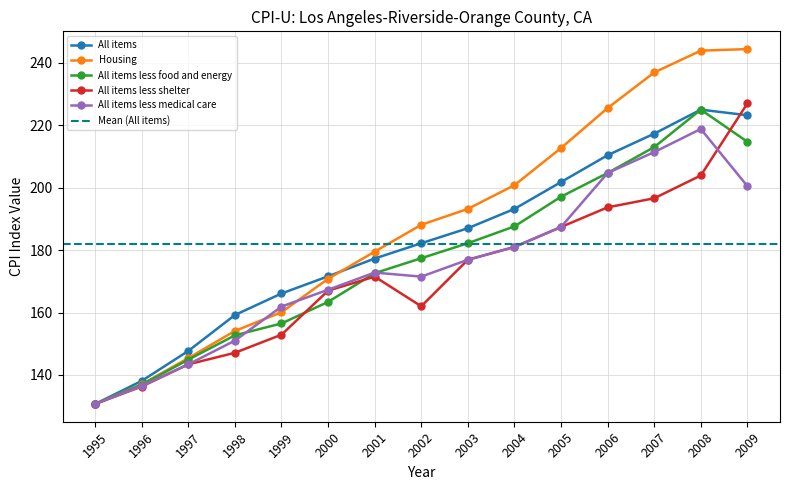

At which label does All items less shelter first exceed 171?

2001